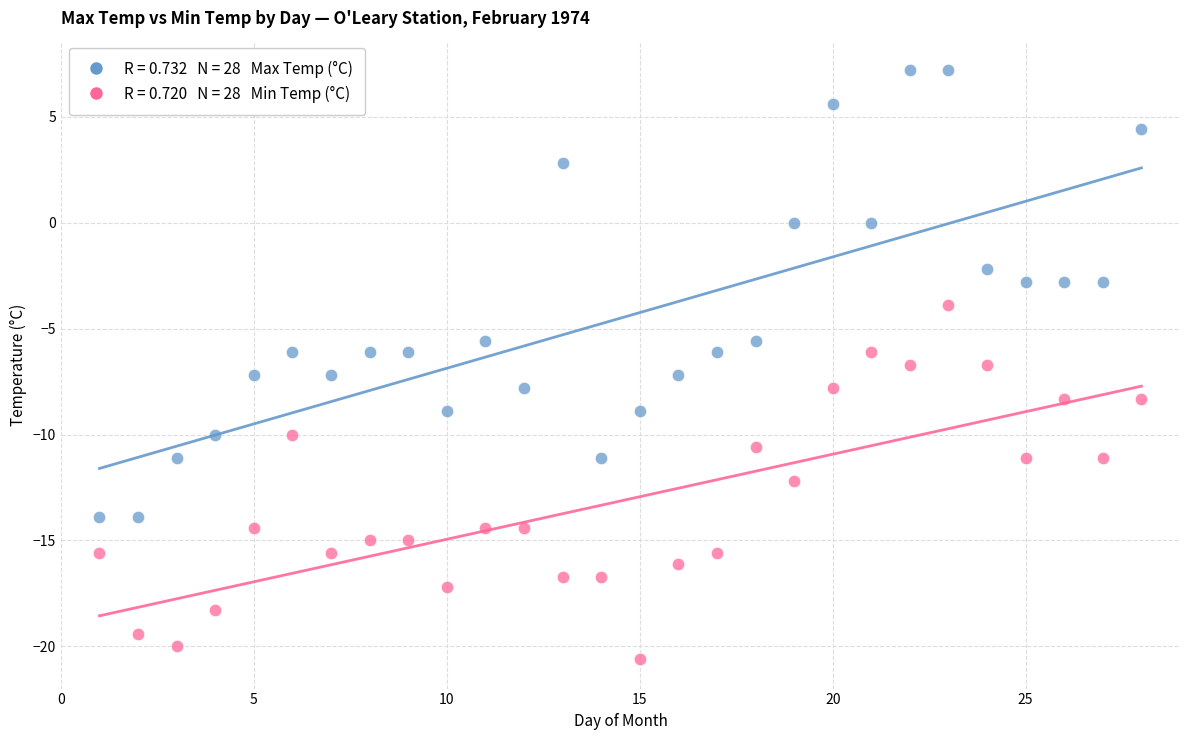

Across all data points, what is the range of X values (max minus min)?

27.0